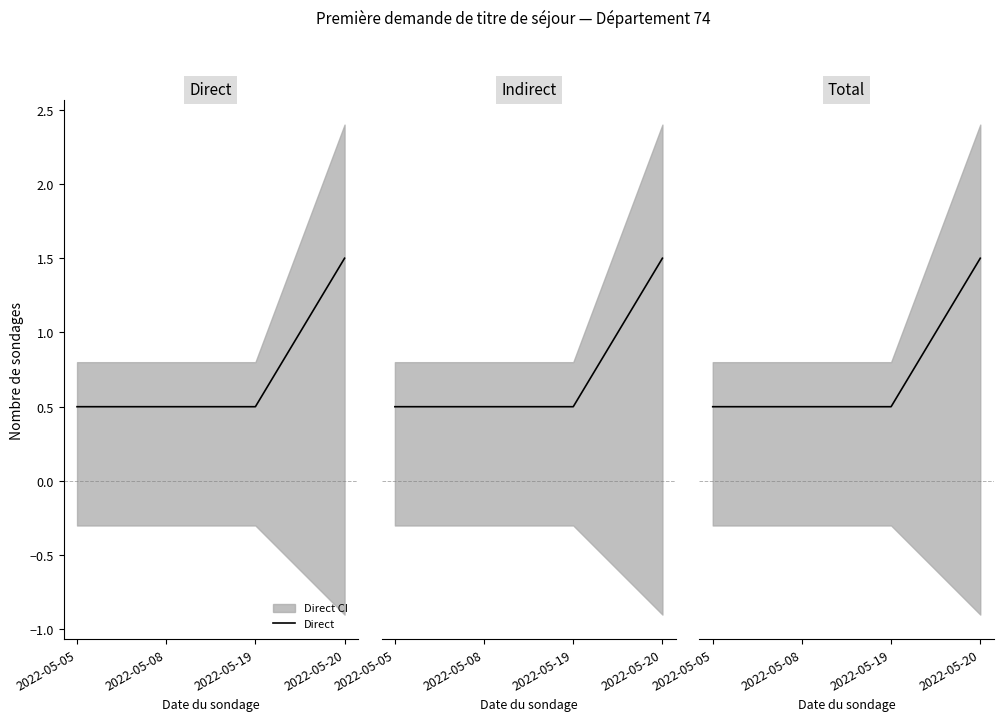

Which has a higher value, 2022-05-05 or 2022-05-19?

2022-05-05